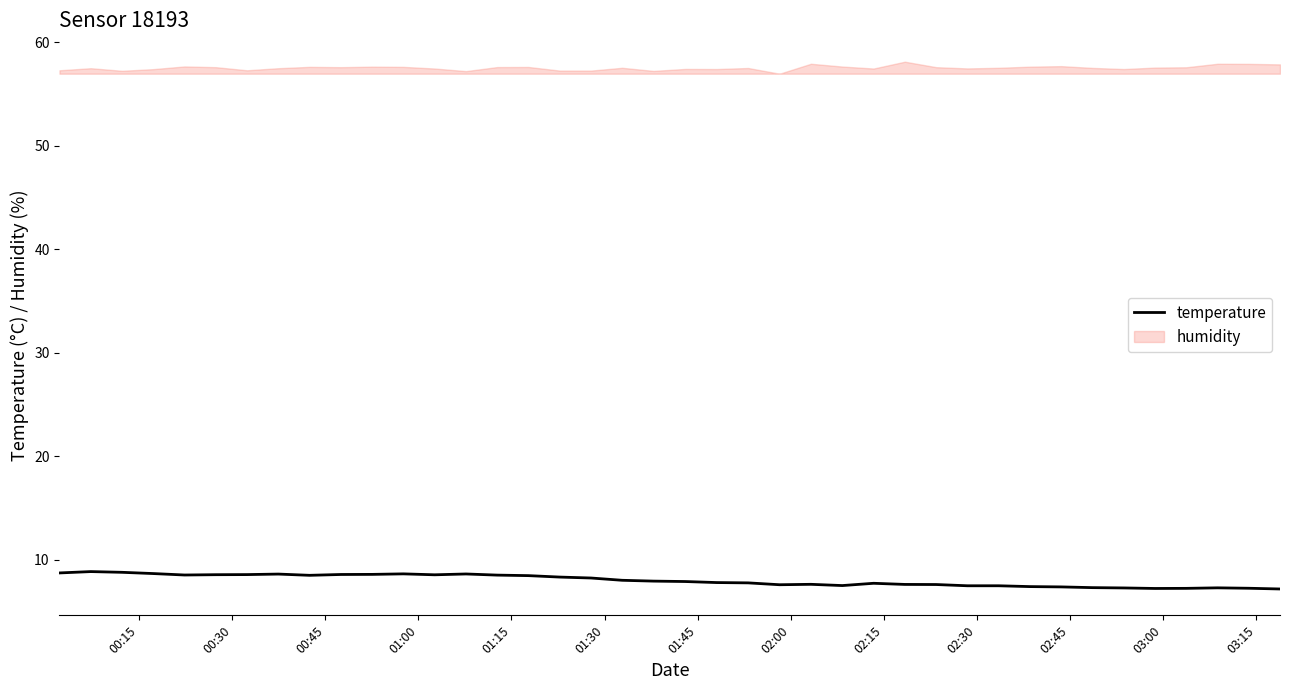

What is the lowest value of the temperature series?

7.2